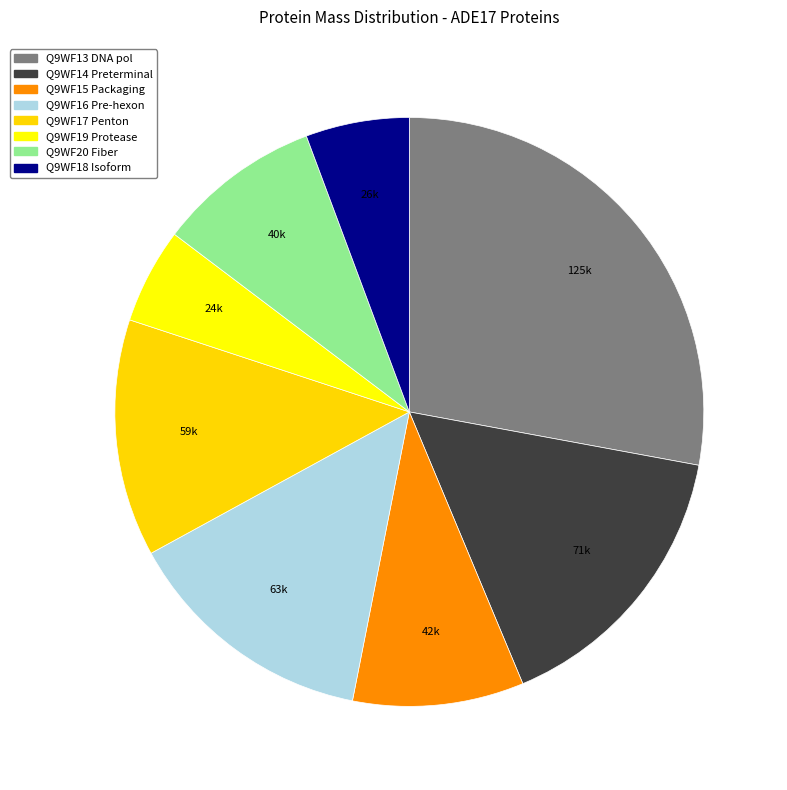

Count the number of slices in the pie.

8